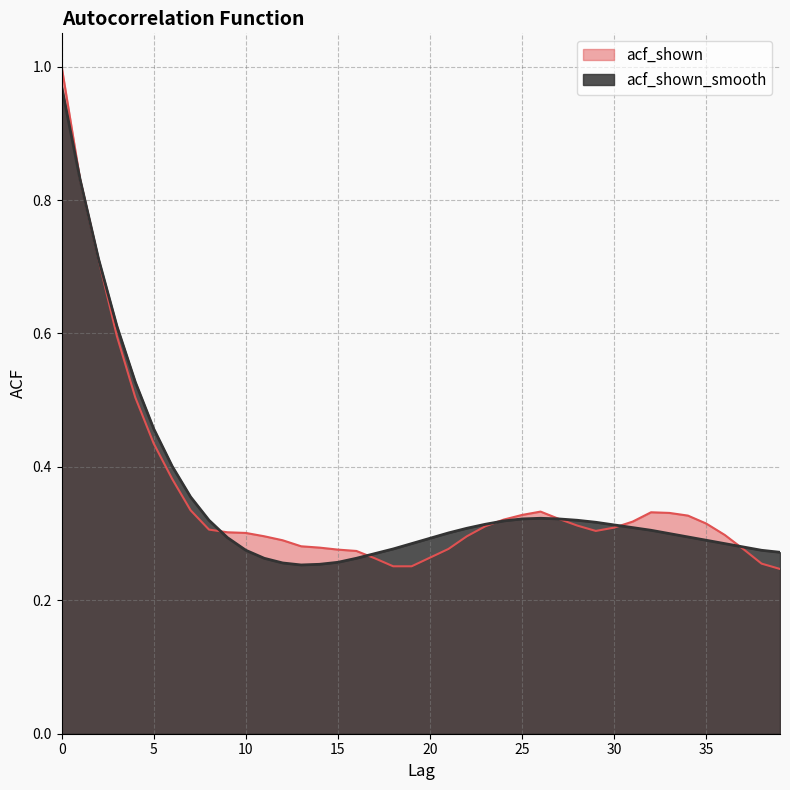

After their last crossing, which series has the higher values: acf_shown or acf_shown_smooth?

acf_shown_smooth